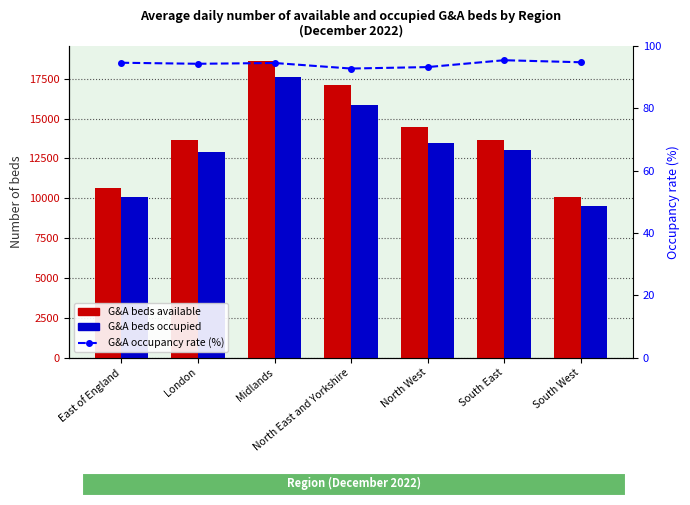

Reading left to right, extract all data points from this chart.

G&A beds available: 10640.0	13680.0	18617.0	17113.0	14449.0	13663.0	10055.0
G&A beds occupied: 10072.0	12904.0	17608.0	15881.0	13477.0	13044.0	9534.0
G&A occupancy rate (%): 94.7	94.3	94.6	92.8	93.3	95.5	94.8